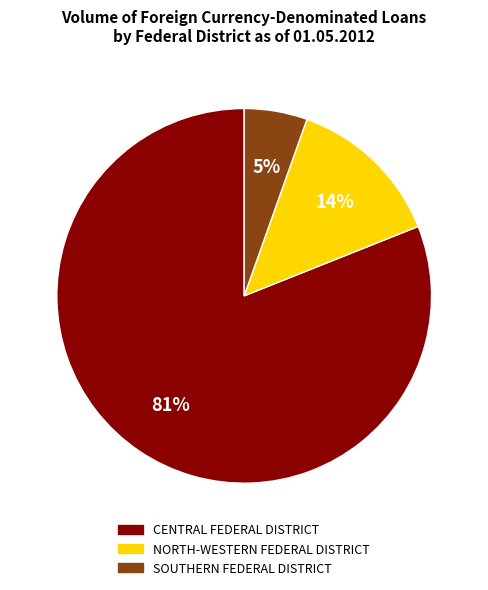

Rank the categories by value from highest to lowest.

CENTRAL FEDERAL DISTRICT, NORTH-WESTERN FEDERAL DISTRICT, SOUTHERN FEDERAL DISTRICT